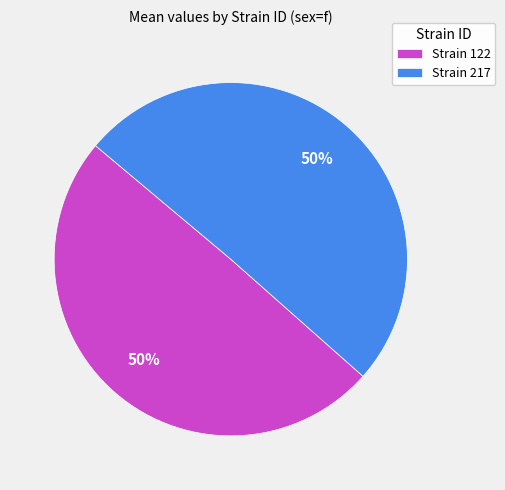

Approximately how many times larger is the value at Strain 122 compared to Strain 217?

1.0